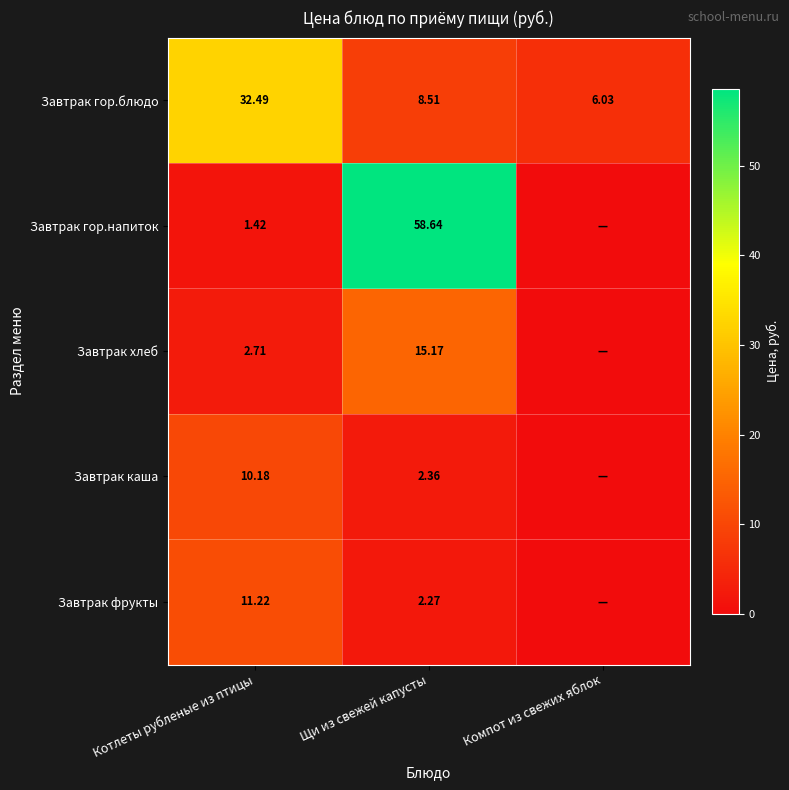

At which label is Завтрак гор.блюдо closest to 19?

Щи из свежей капусты